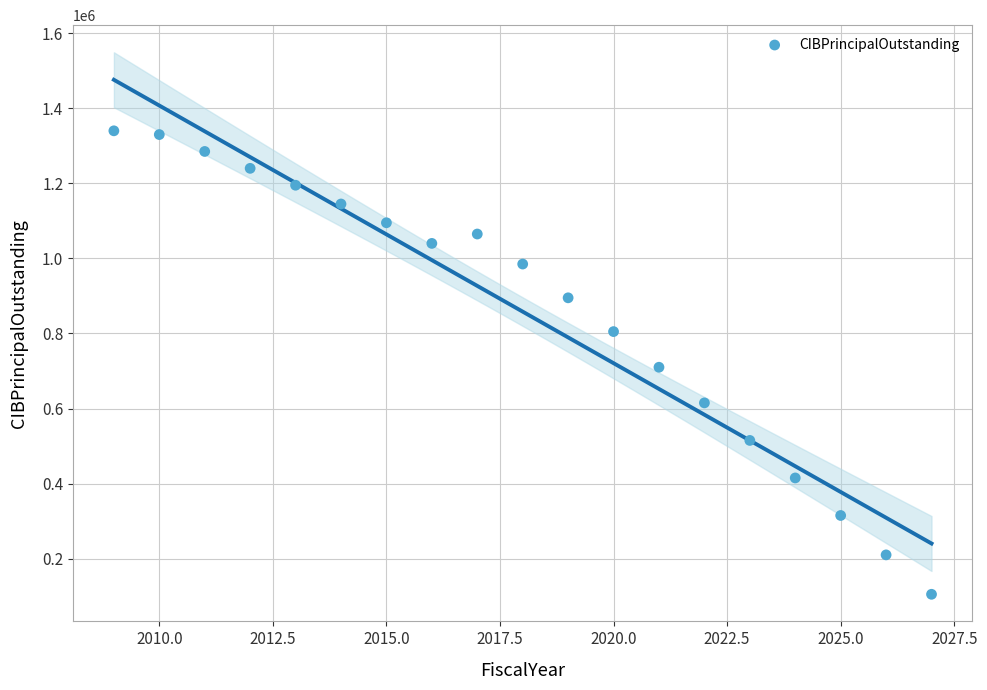

What is the range of Y values (max minus min)?

1235000